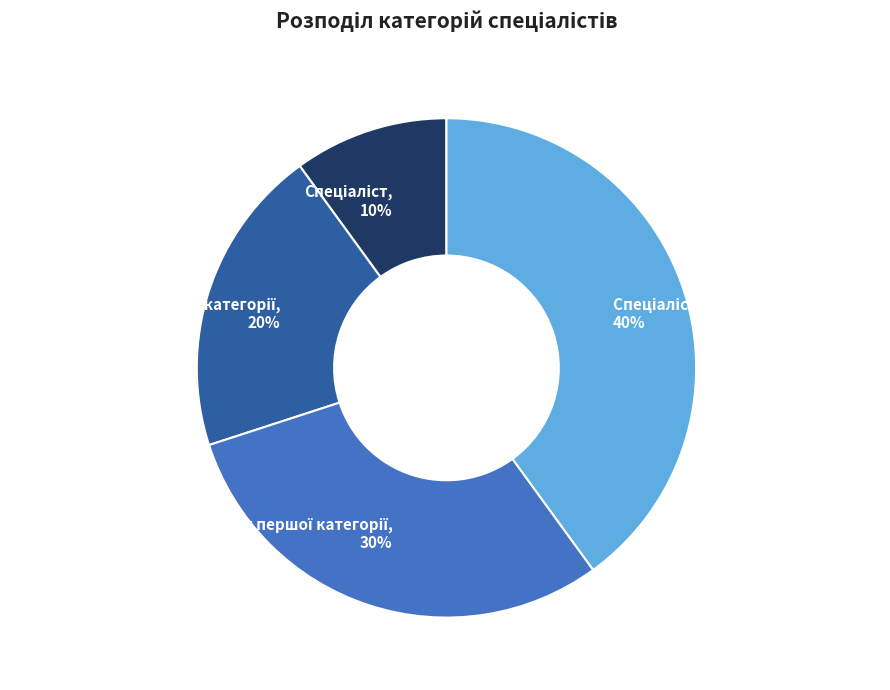

Count the number of slices in the pie.

4